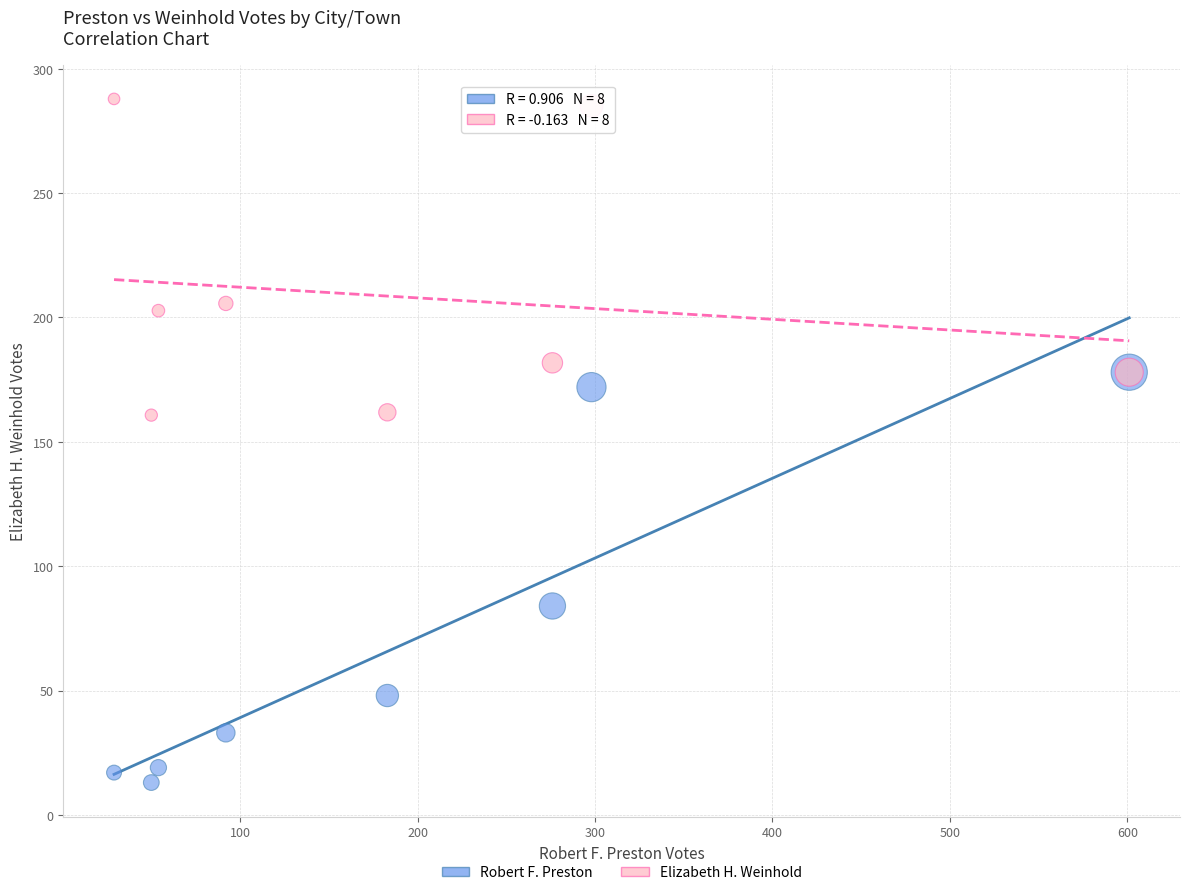

Which series has the widest spread of Y values?

Robert F. Preston